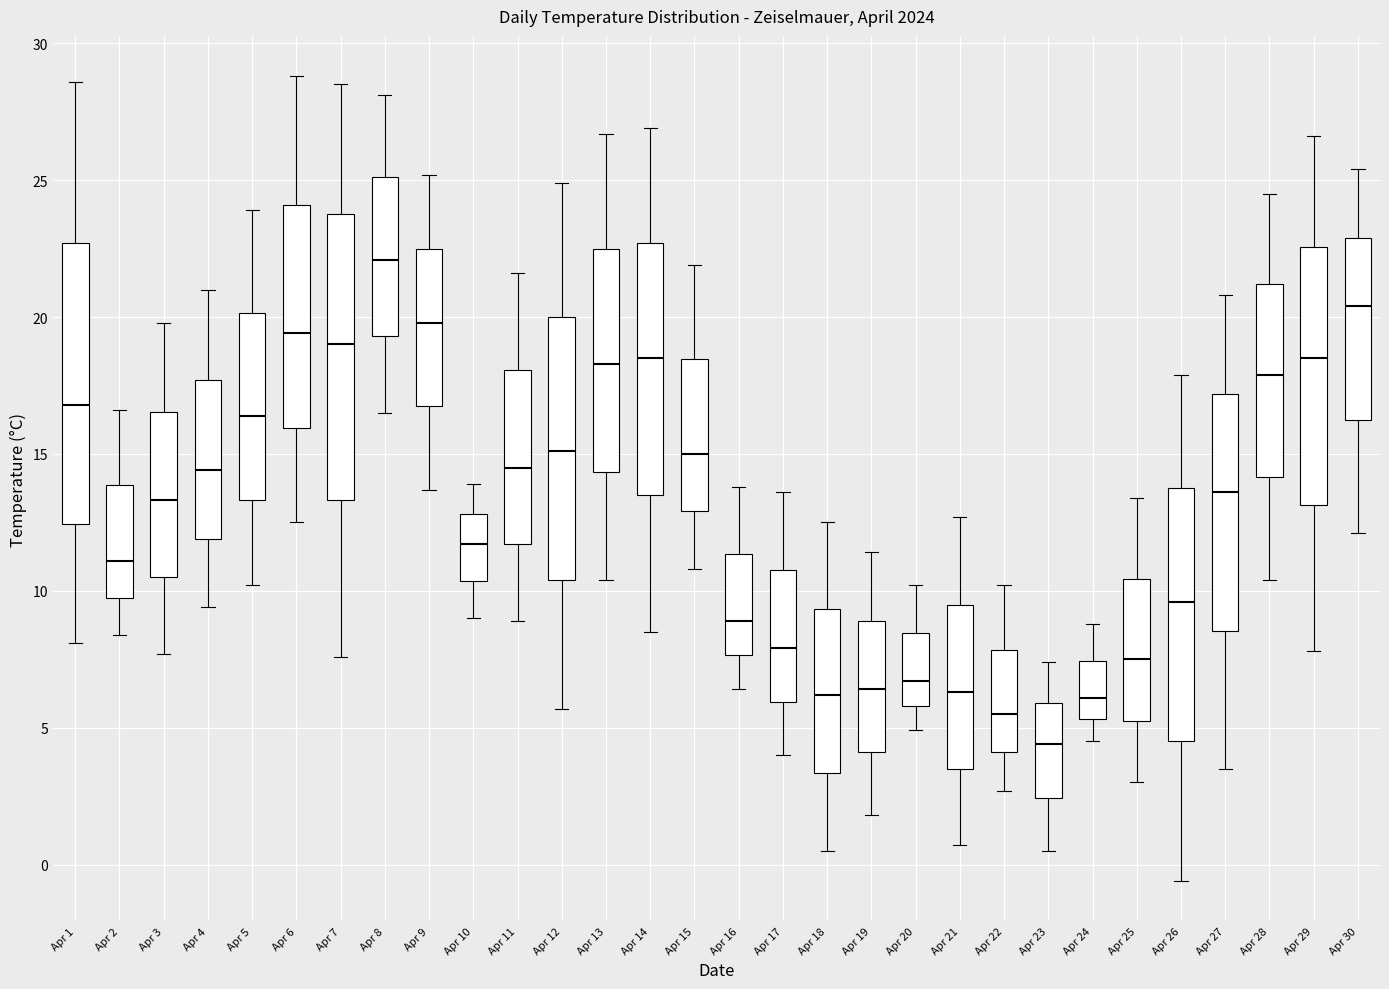

Reading left to right, transcribe this box plot: for each box, give where its median line is, the range the box spans, and where its two whiskers end, as read against the y-axis. The values are not printed on the chart, so give them approximately, as read against the axis.

Apr 1: median 17.0, box 12.5 to 22.5, whiskers 8.0 to 28.5
Apr 2: median 11.0, box 10.0 to 14.0, whiskers 8.5 to 16.5
Apr 3: median 13.5, box 10.5 to 16.5, whiskers 7.5 to 20.0
Apr 4: median 14.5, box 12.0 to 17.5, whiskers 9.5 to 21.0
Apr 5: median 16.5, box 13.5 to 20.0, whiskers 10.0 to 24.0
Apr 6: median 19.5, box 16.0 to 24.0, whiskers 12.5 to 29.0
Apr 7: median 19.0, box 13.5 to 24.0, whiskers 7.5 to 28.5
Apr 8: median 22.0, box 19.5 to 25.0, whiskers 16.5 to 28.0
Apr 9: median 20.0, box 17.0 to 22.5, whiskers 13.5 to 25.0
Apr 10: median 11.5, box 10.5 to 13.0, whiskers 9.0 to 14.0
Apr 11: median 14.5, box 11.5 to 18.0, whiskers 9.0 to 21.5
Apr 12: median 15.0, box 10.5 to 20.0, whiskers 5.5 to 25.0
Apr 13: median 18.5, box 14.5 to 22.5, whiskers 10.5 to 26.5
Apr 14: median 18.5, box 13.5 to 22.5, whiskers 8.5 to 27.0
Apr 15: median 15.0, box 13.0 to 18.5, whiskers 11.0 to 22.0
Apr 16: median 9.0, box 7.5 to 11.5, whiskers 6.5 to 14.0
Apr 17: median 8.0, box 6.0 to 11.0, whiskers 4.0 to 13.5
Apr 18: median 6.0, box 3.5 to 9.5, whiskers 0.5 to 12.5
Apr 19: median 6.5, box 4.0 to 9.0, whiskers 2.0 to 11.5
Apr 20: median 6.5, box 6.0 to 8.5, whiskers 5.0 to 10.0
Apr 21: median 6.5, box 3.5 to 9.5, whiskers 0.5 to 12.5
Apr 22: median 5.5, box 4.0 to 8.0, whiskers 2.5 to 10.0
Apr 23: median 4.5, box 2.5 to 6.0, whiskers 0.5 to 7.5
Apr 24: median 6.0, box 5.5 to 7.5, whiskers 4.5 to 9.0
Apr 25: median 7.5, box 5.5 to 10.5, whiskers 3.0 to 13.5
Apr 26: median 9.5, box 4.5 to 14.0, whiskers -0.5 to 18.0
Apr 27: median 13.5, box 8.5 to 17.0, whiskers 3.5 to 21.0
Apr 28: median 18.0, box 14.0 to 21.0, whiskers 10.5 to 24.5
Apr 29: median 18.5, box 13.0 to 22.5, whiskers 8.0 to 26.5
Apr 30: median 20.5, box 16.5 to 23.0, whiskers 12.0 to 25.5